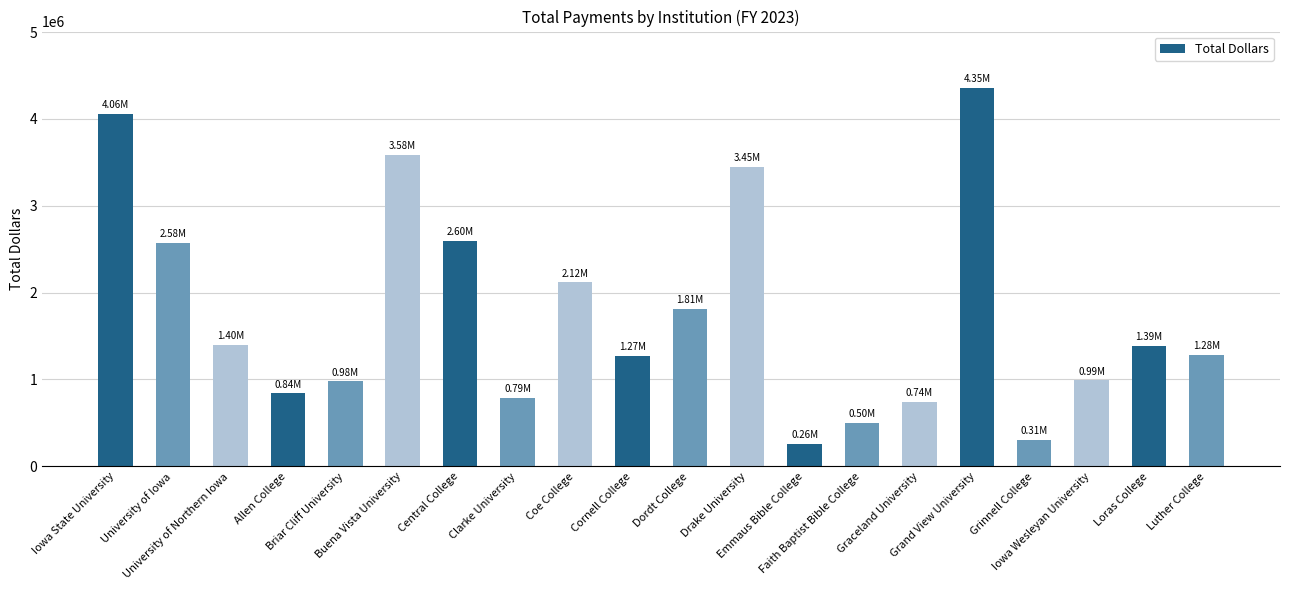

What is the maximum value shown in the chart?

4353652